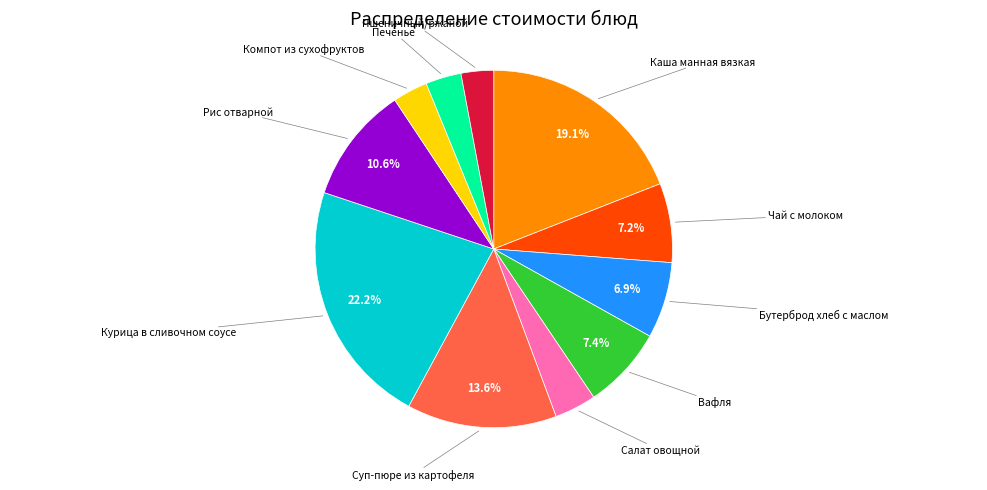

Is there a majority slice in this chart?

No